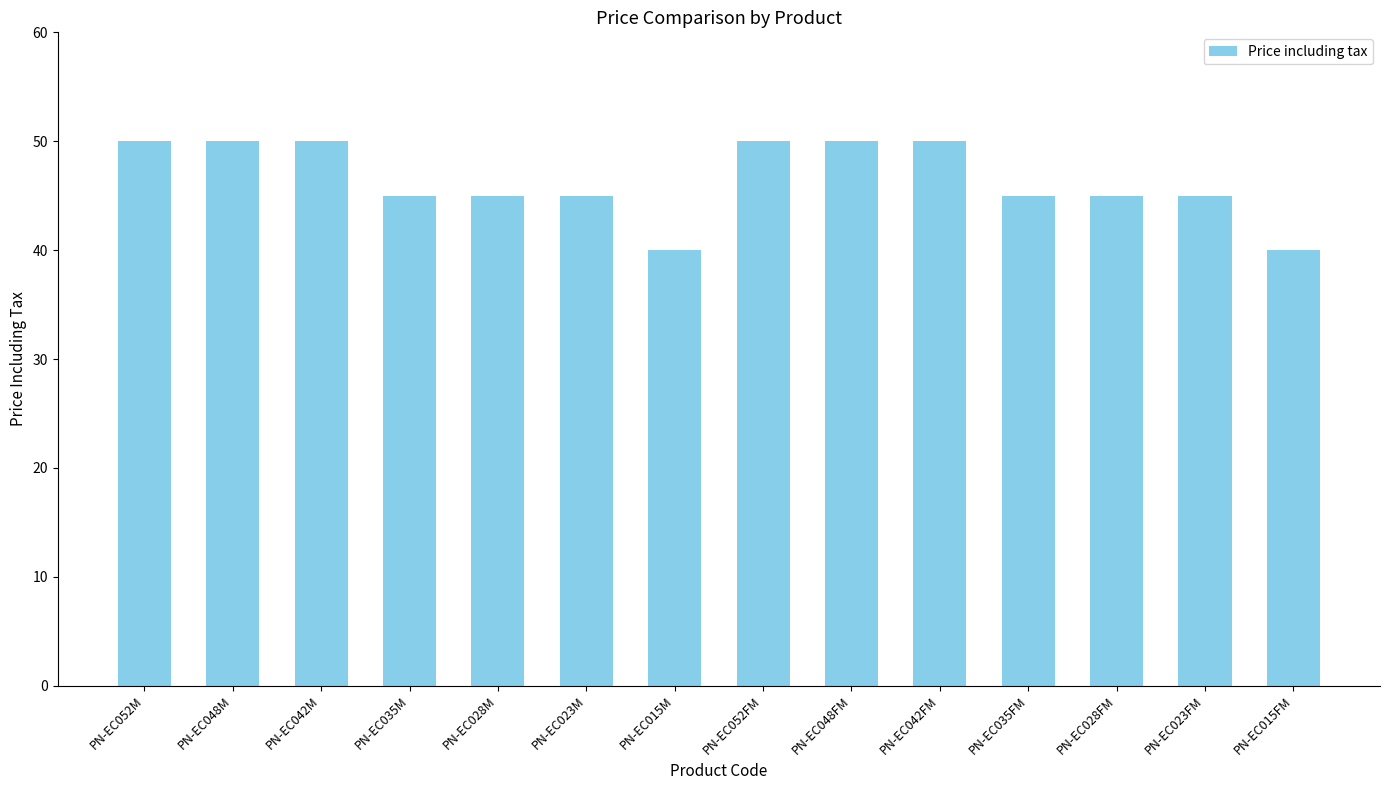

At which label does the data first exceed 45?

PN-EC052M